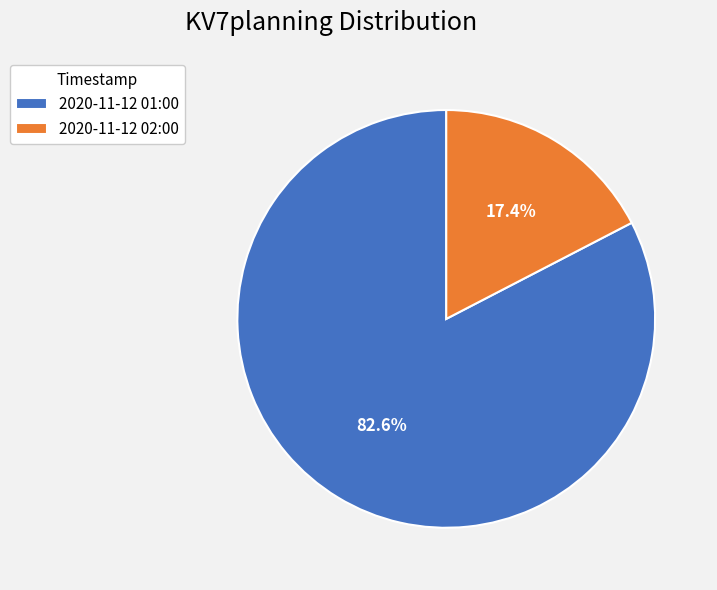

Which category has the biggest portion of the pie?

2020-11-12 01:00